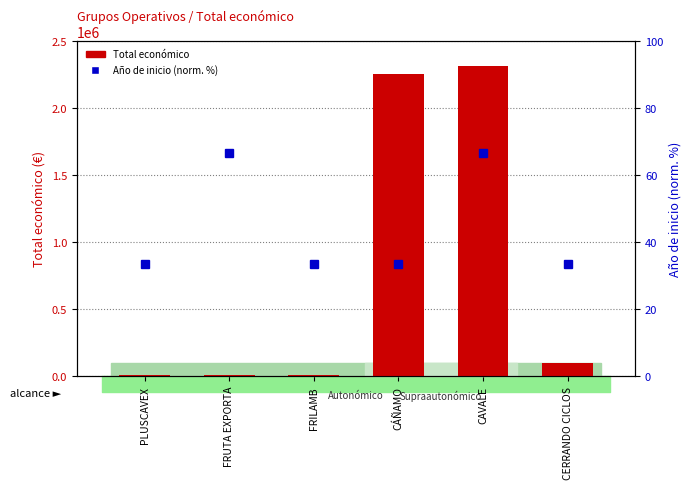

What is the difference between the highest and lowest values at FRILAMB?

9366.7